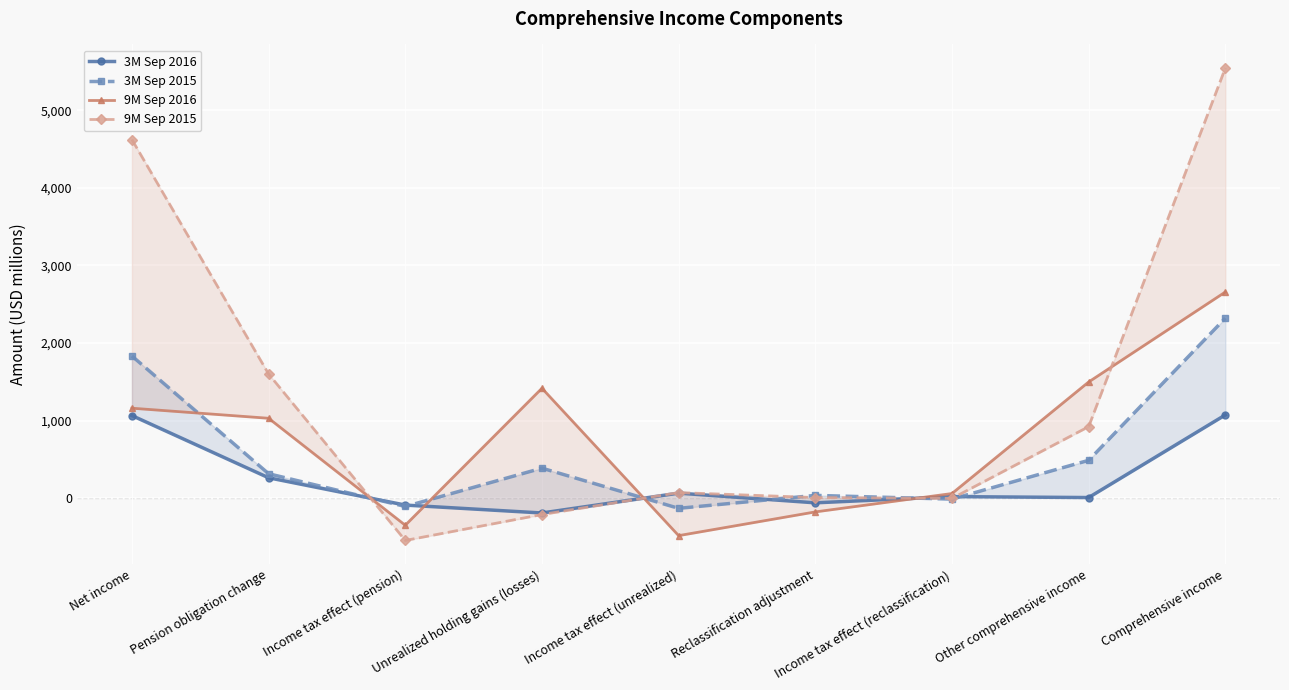

How many values in 9M Sep 2015 are above zero?

6